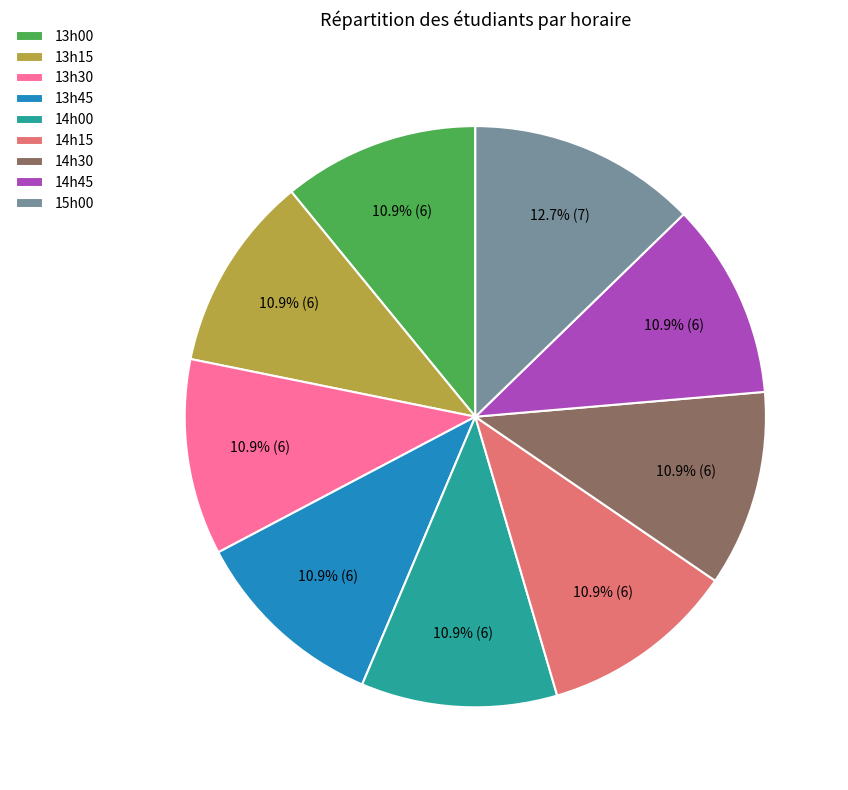

How many slices are in this pie chart?

9